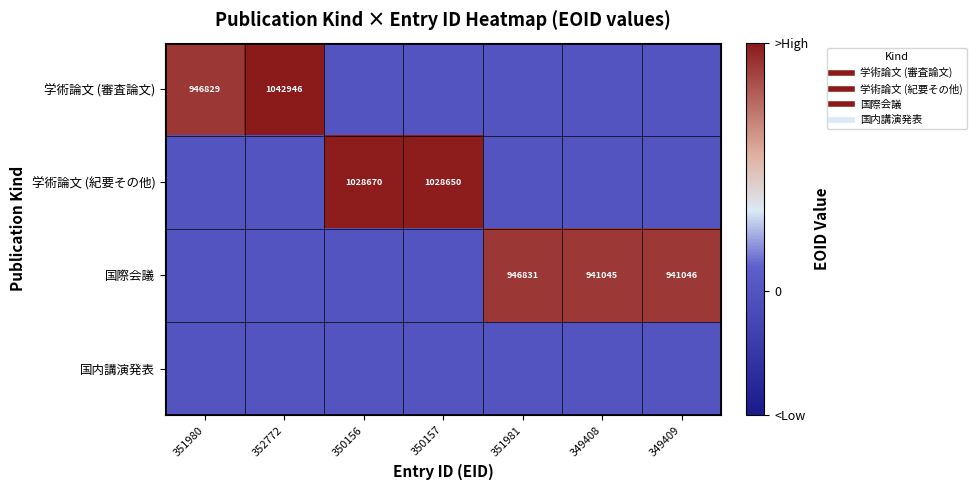

How many categories are shown in the chart?

7